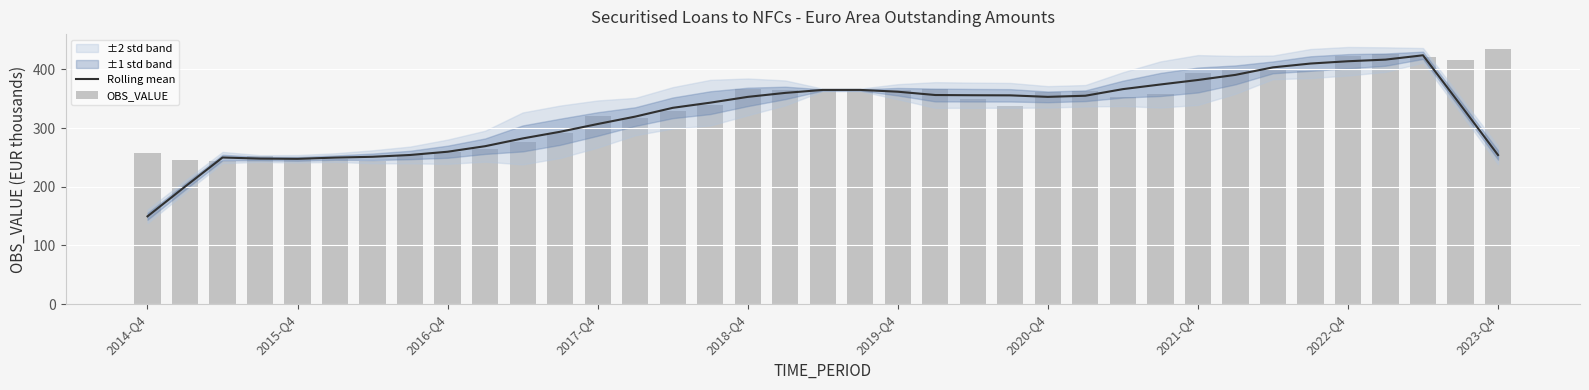

Read the Rolling mean value at 11.

293.8